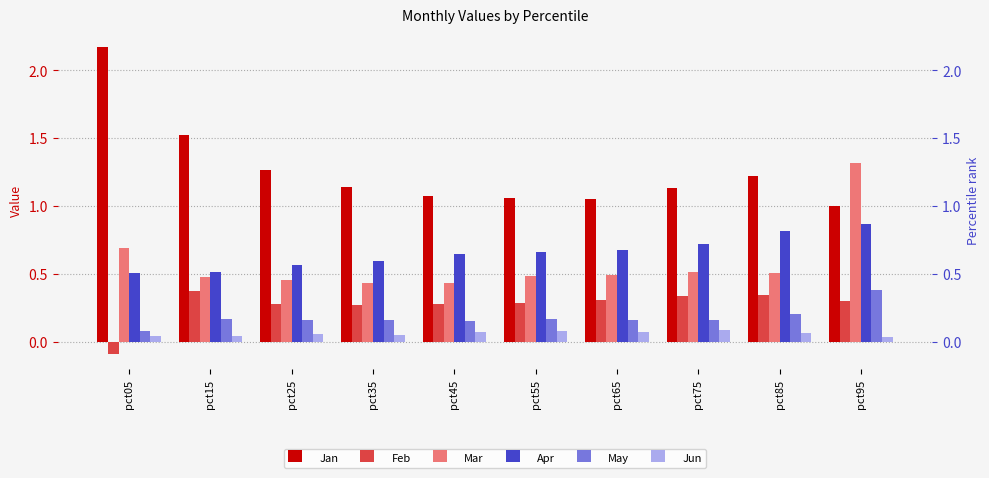

At which category is the sum across all series the highest?

pct95